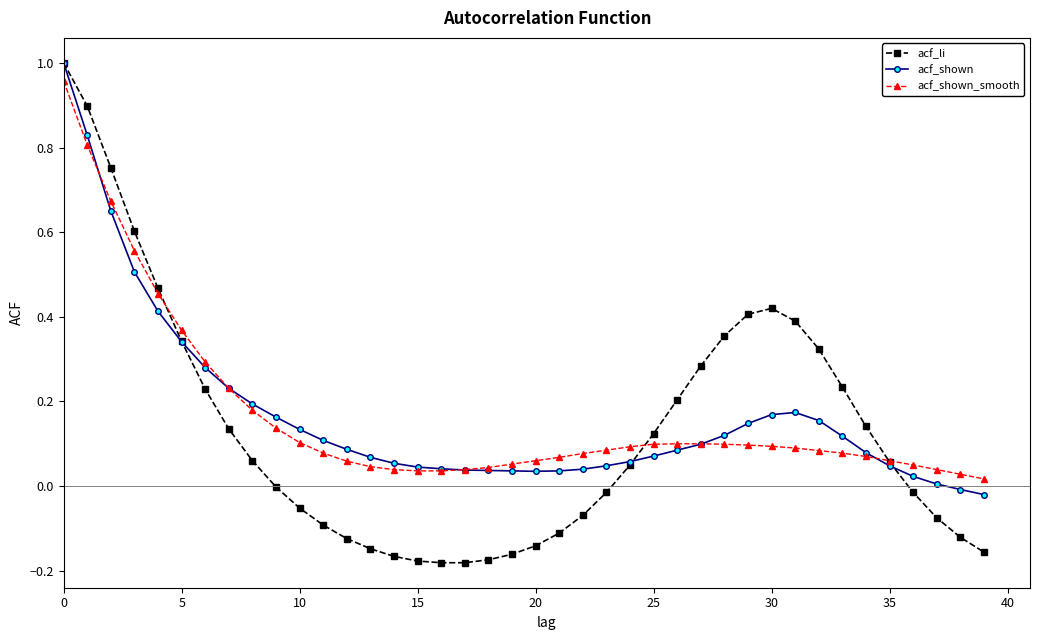

Which series has the largest range (max minus min)?

acf_li